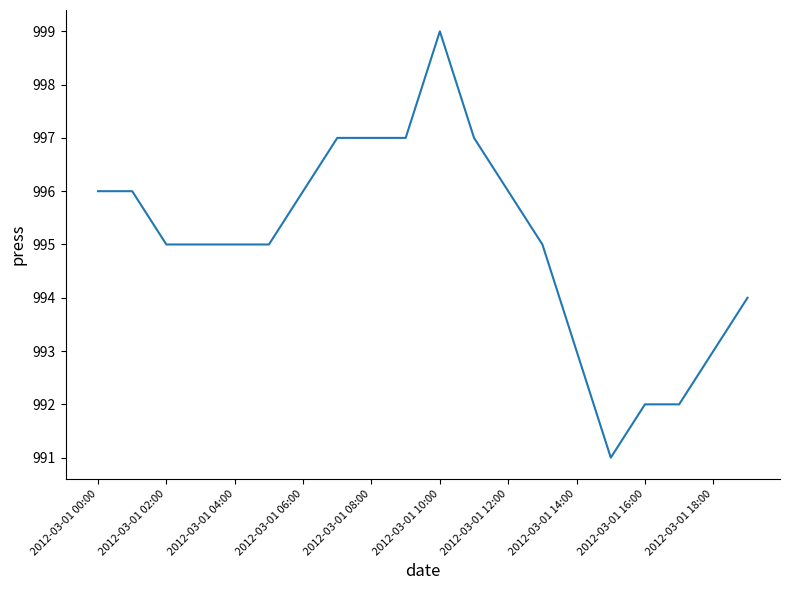

What is the greatest value displayed?

999